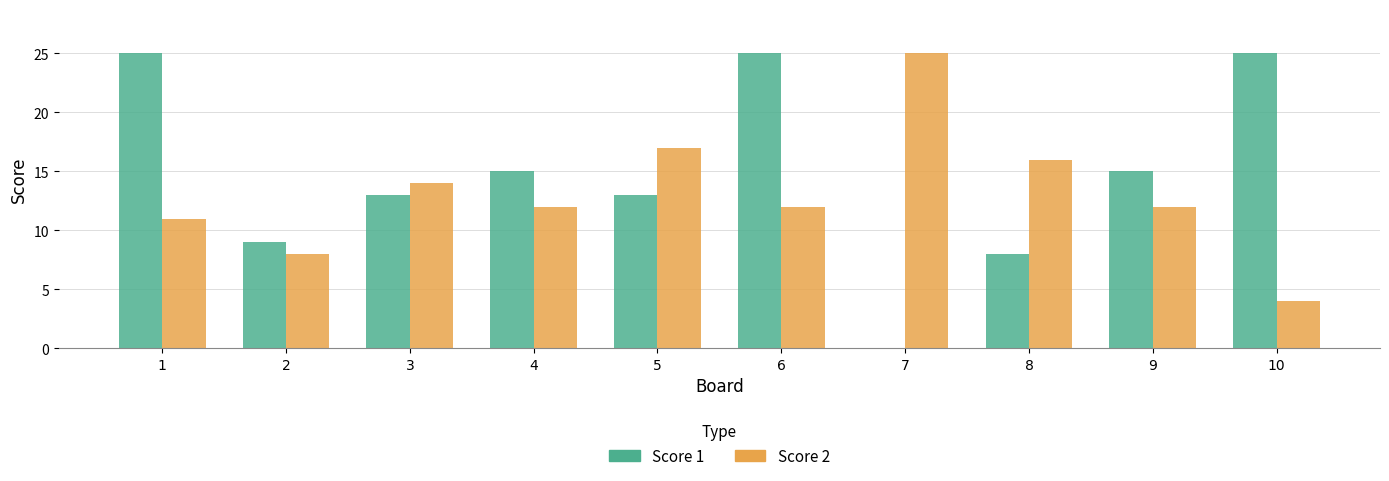

What is the sum of the Score 2 values at 10 and 6?

16